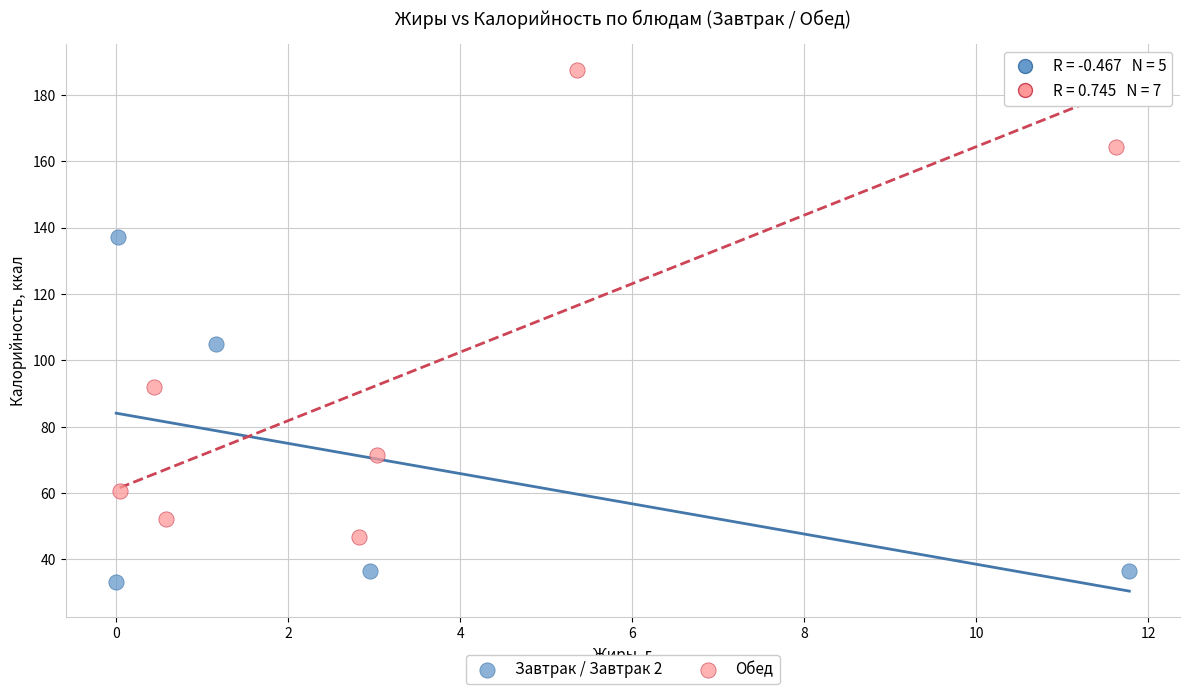

Which series has the largest Y range (max minus min)?

Обед